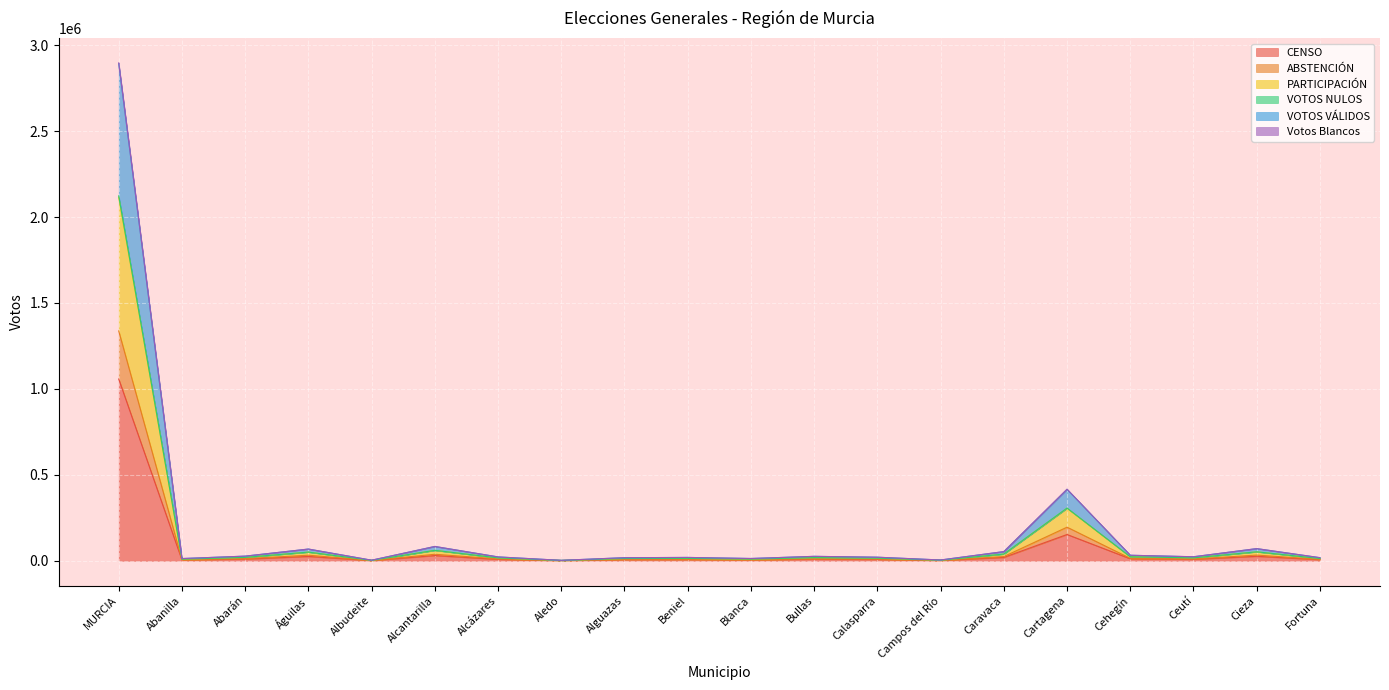

At which category is the sum across all series the highest?

MURCIA